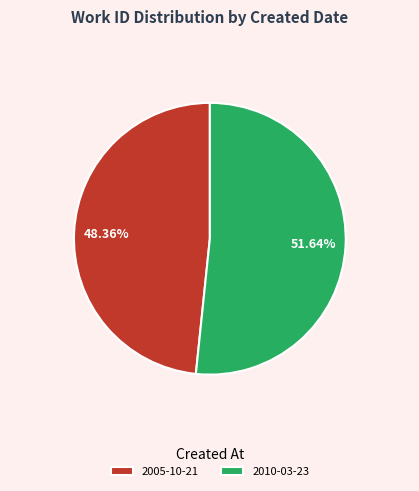

How many segments does this pie chart have?

2